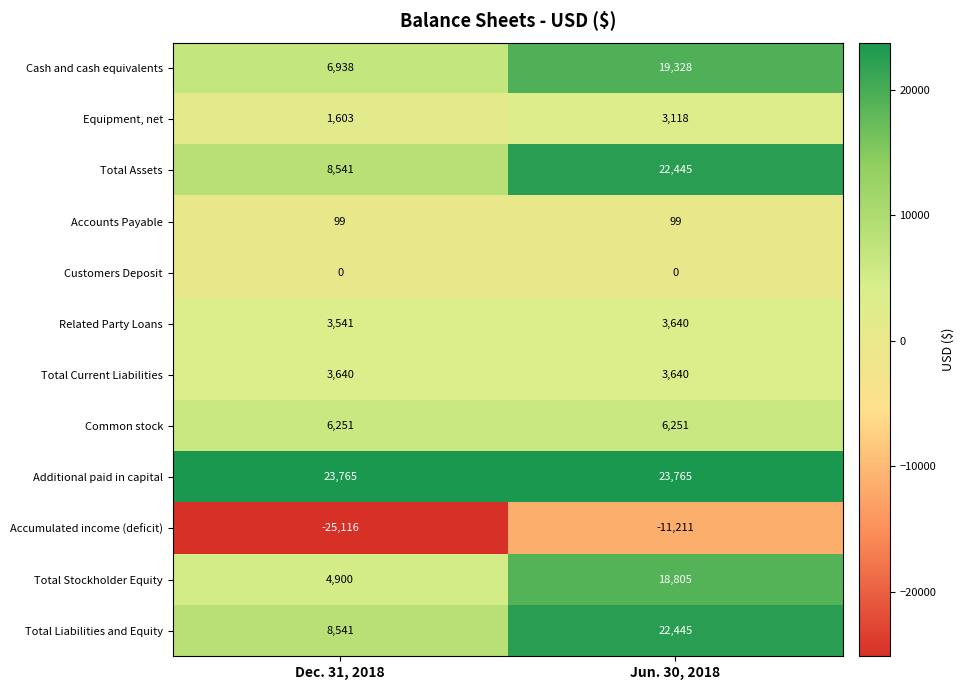

What value does the Total Stockholder Equity series have at Dec. 31, 2018, to the nearest 50?

4900